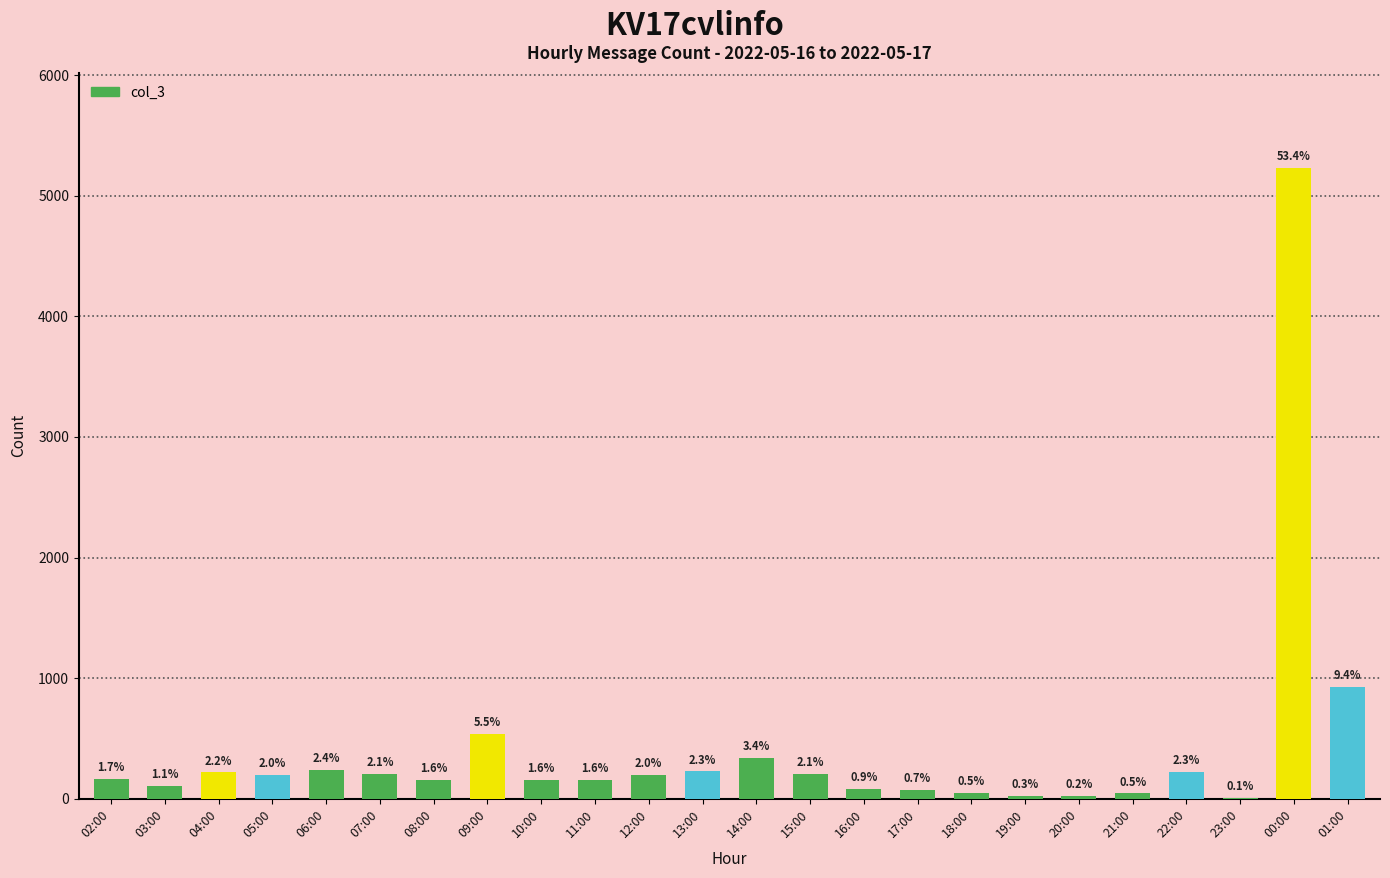

Reading left to right, list all the values displayed in this chart.

166	105	219	200	239	205	155	540	158	157	198	227	338	208	85	72	47	27	23	45	224	10	5234	926